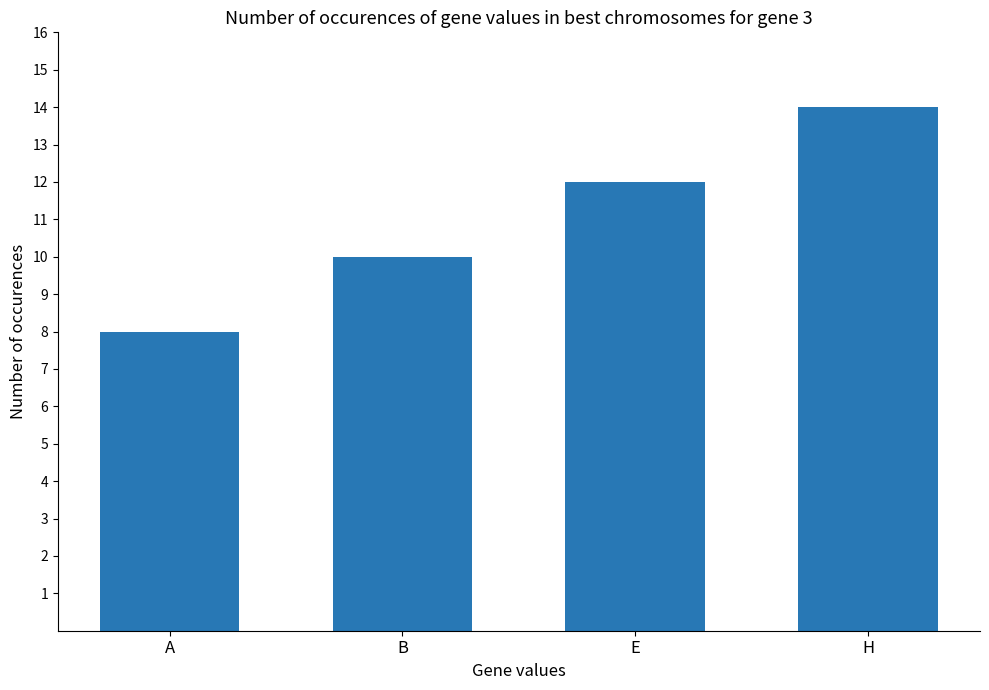

The value at B is 3. True or false?

False